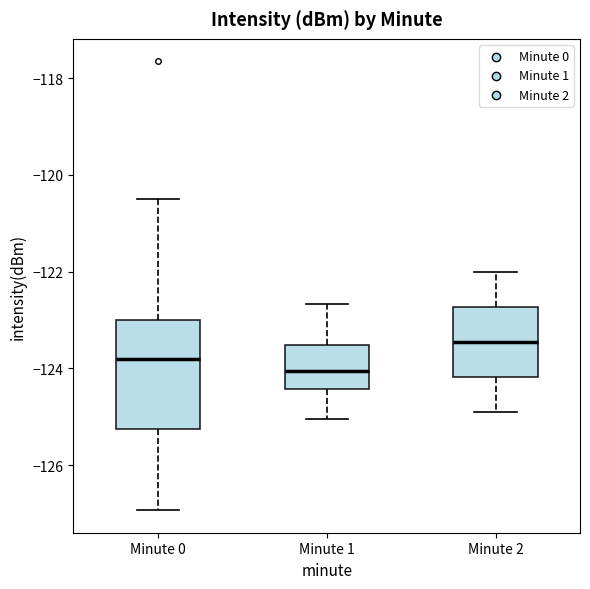

Reading left to right, read every box against the y-axis: the position of its median line, the range the box covers, and the ends of its whiskers. The values are not printed on the chart, so give them approximately, as read against the axis.

Minute 0: median -123.8, box -125.2 to -123.0, whiskers -127.0 to -120.4
Minute 1: median -124.0, box -124.4 to -123.6, whiskers -125.0 to -122.6
Minute 2: median -123.4, box -124.2 to -122.8, whiskers -124.8 to -122.0